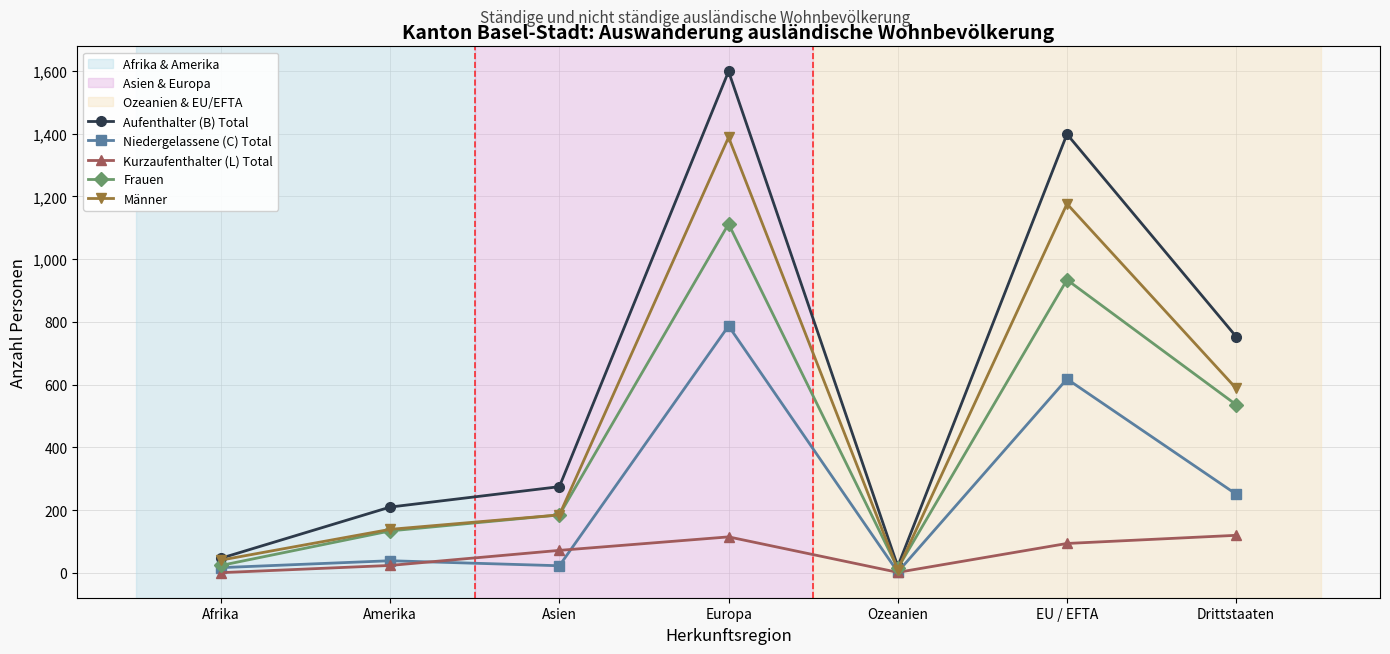

How many lines are shown in the chart?

5